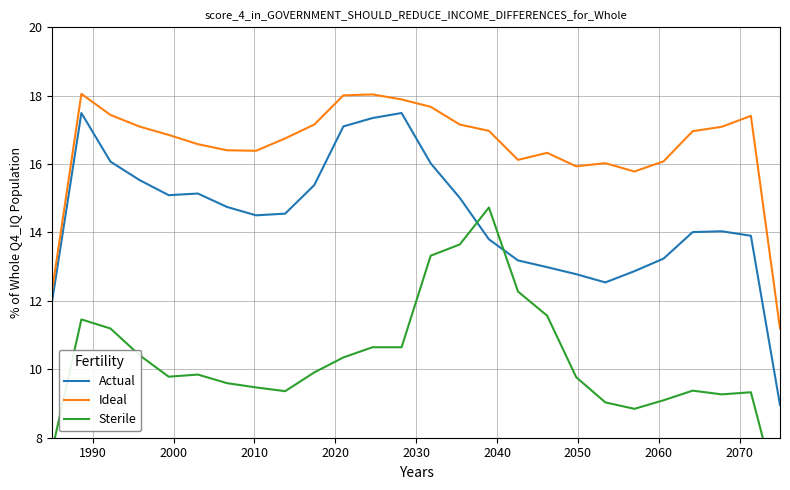

True or false: Actual and Ideal intersect in this chart.

False